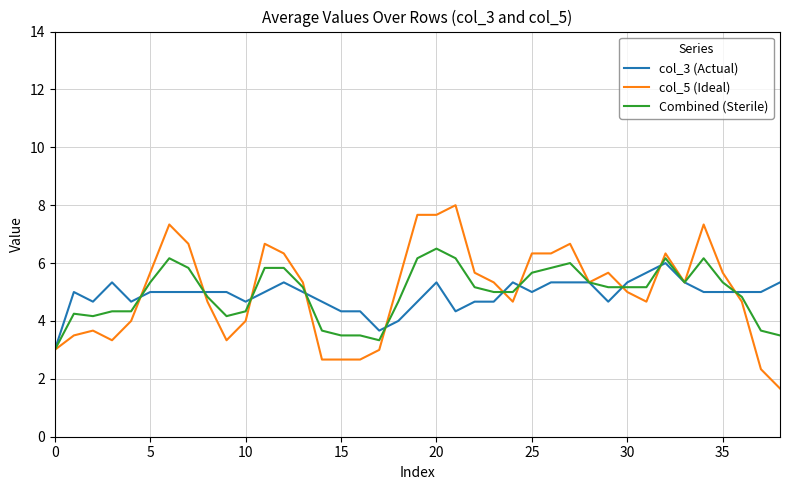

Count the number of categories in the chart.

39